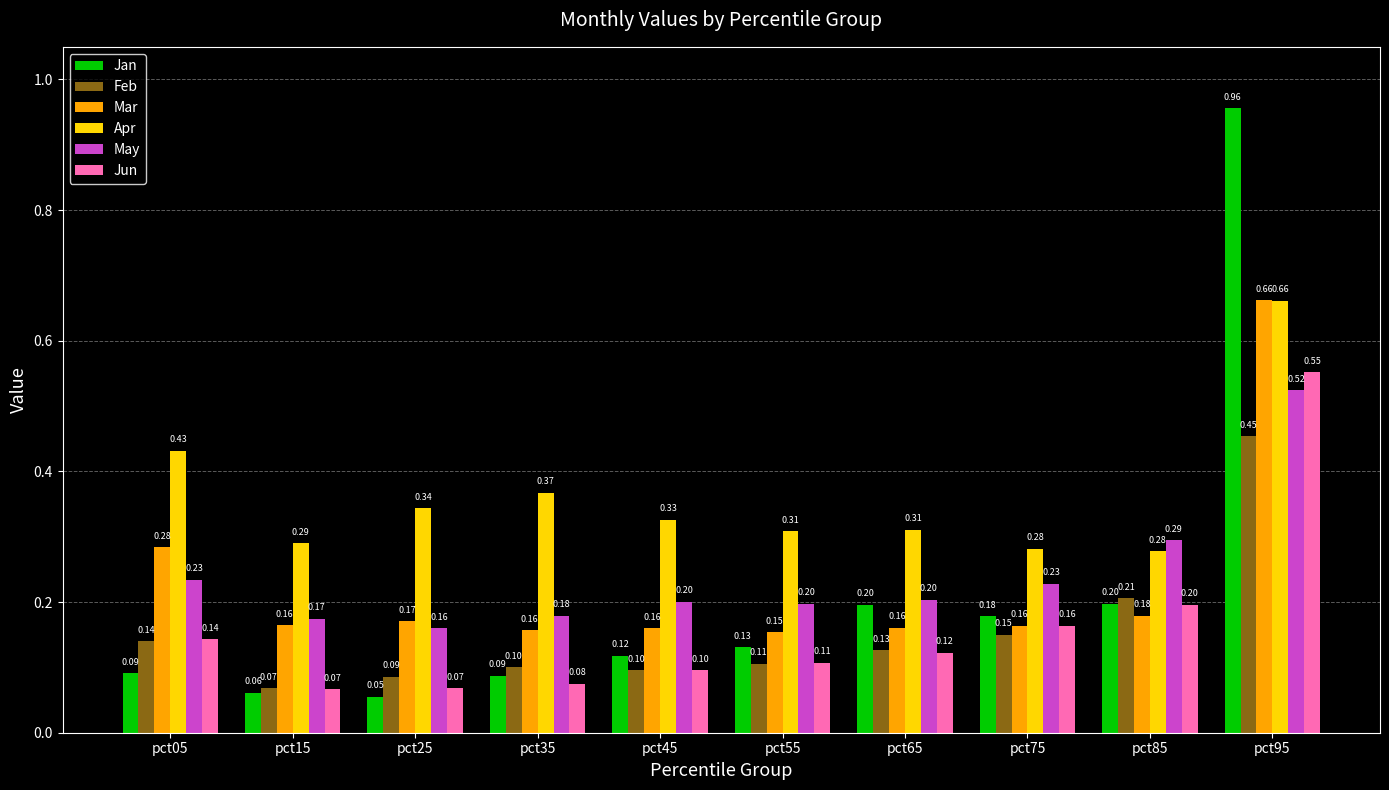

At which category is the sum across all series the highest?

pct95